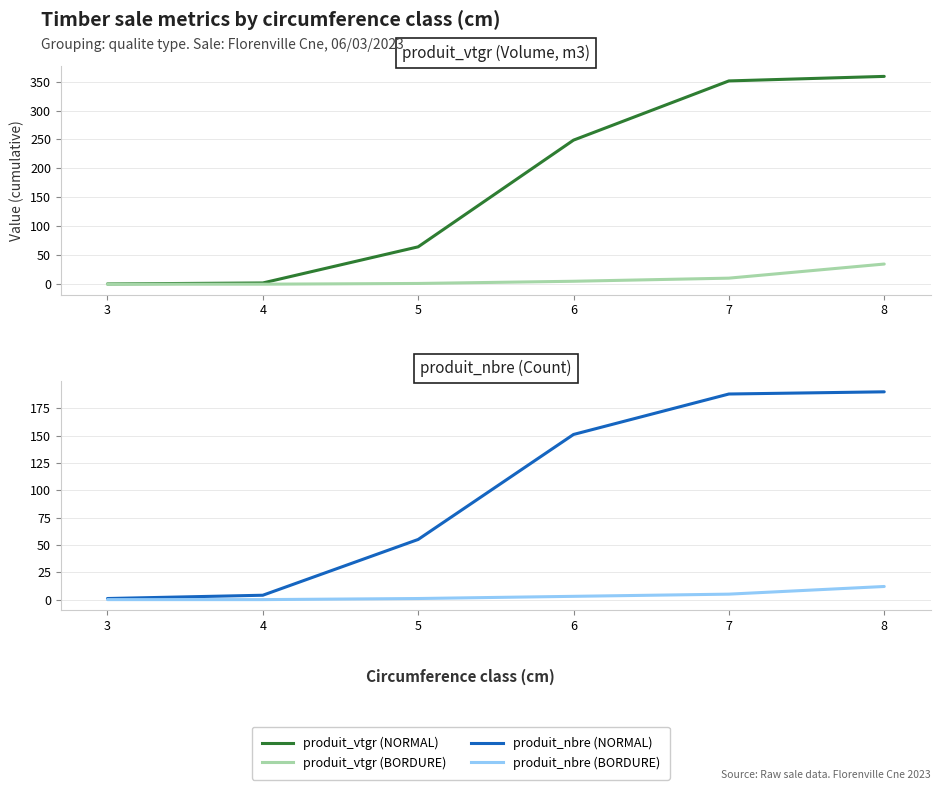

List the series in order of their peak value, highest first.

produit_vtgr (NORMAL), produit_nbre (NORMAL), produit_vtgr (BORDURE), produit_nbre (BORDURE)